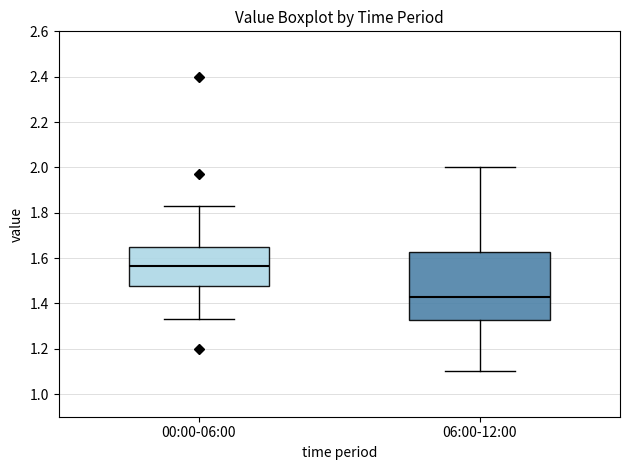

Which box is the tallest, from its lower edge to its upper edge?

06:00-12:00